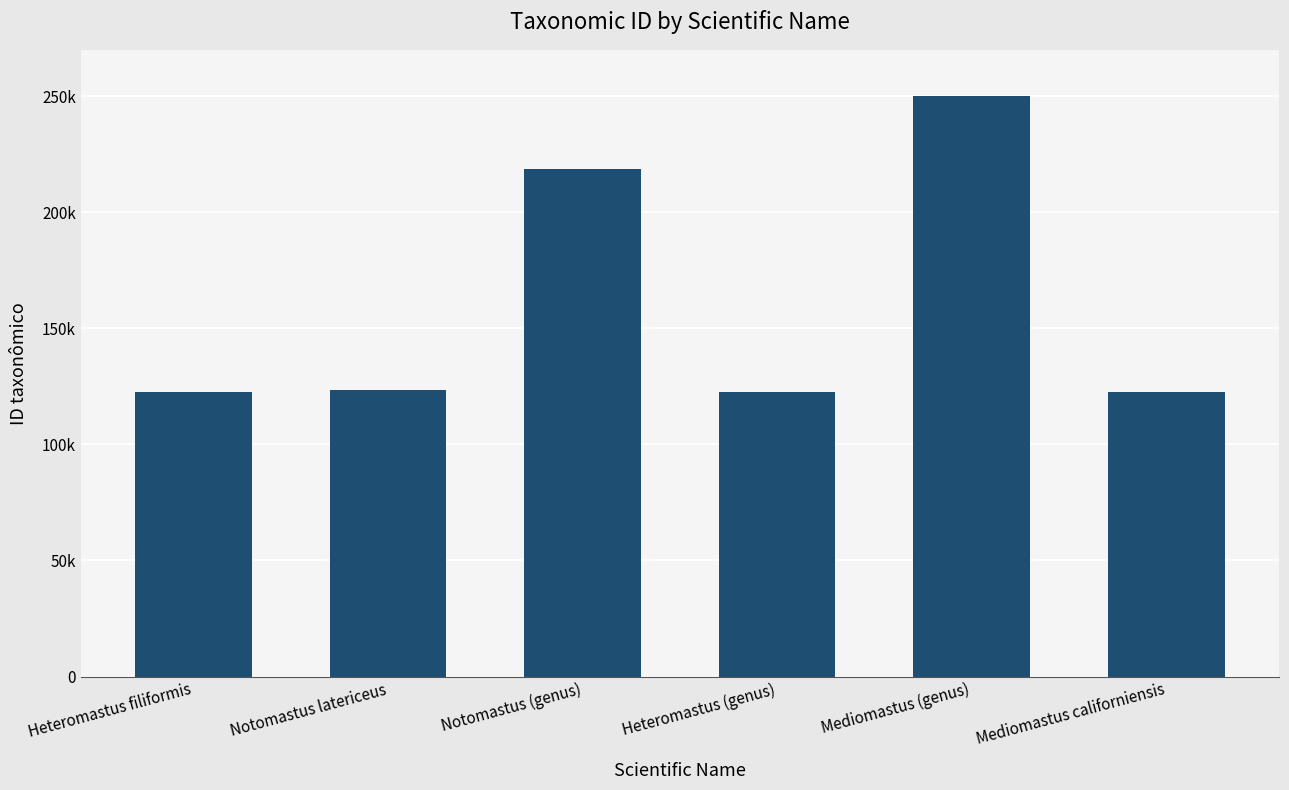

Does the chart contain any negative values?

No